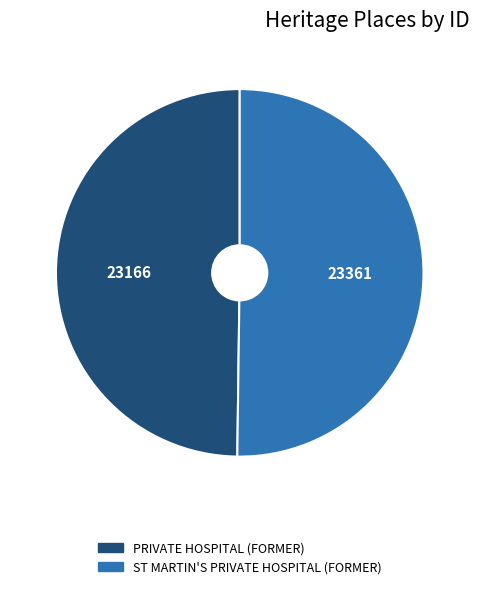

Approximately how many times larger is the value at ST MARTIN'S PRIVATE HOSPITAL (FORMER) compared to PRIVATE HOSPITAL (FORMER)?

1.0